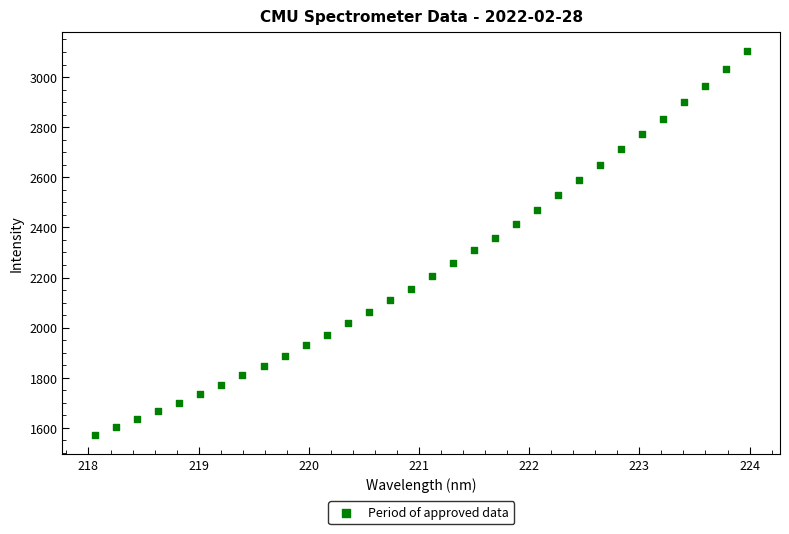

What is the range of Y values (max minus min)?

1530.9